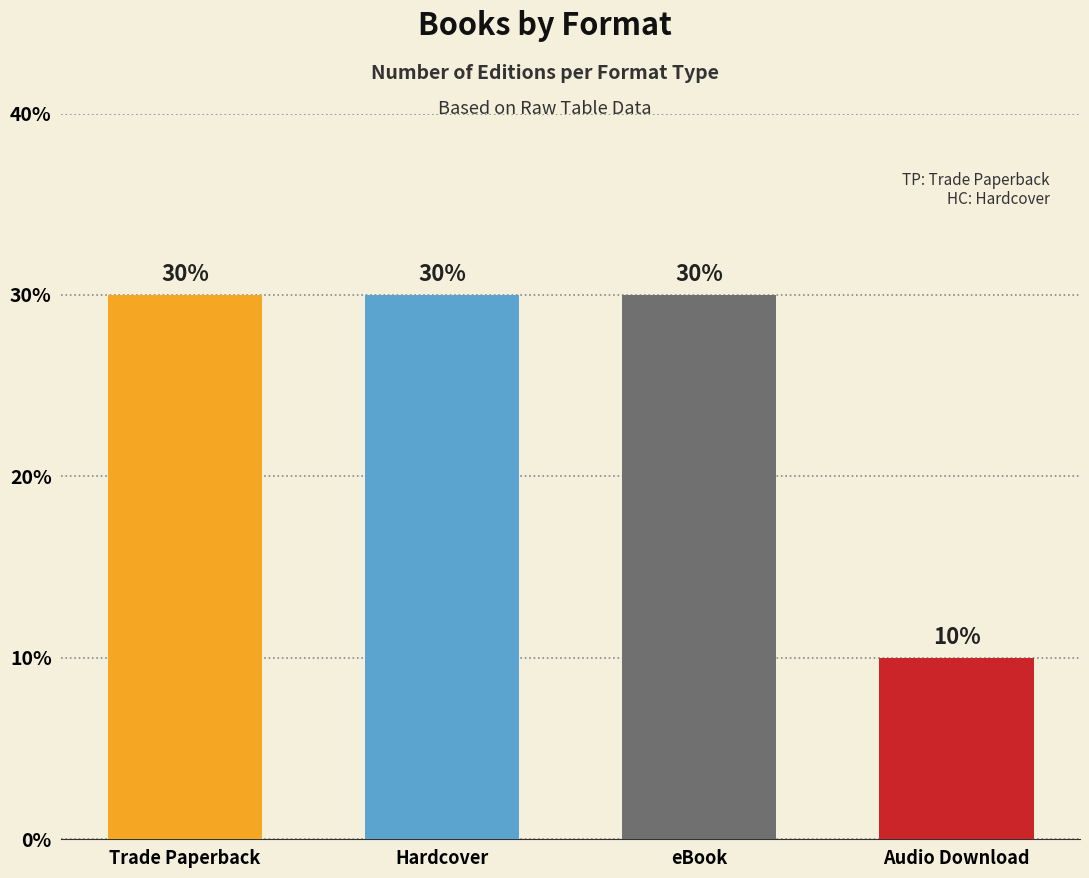

What is the greatest value displayed?

30